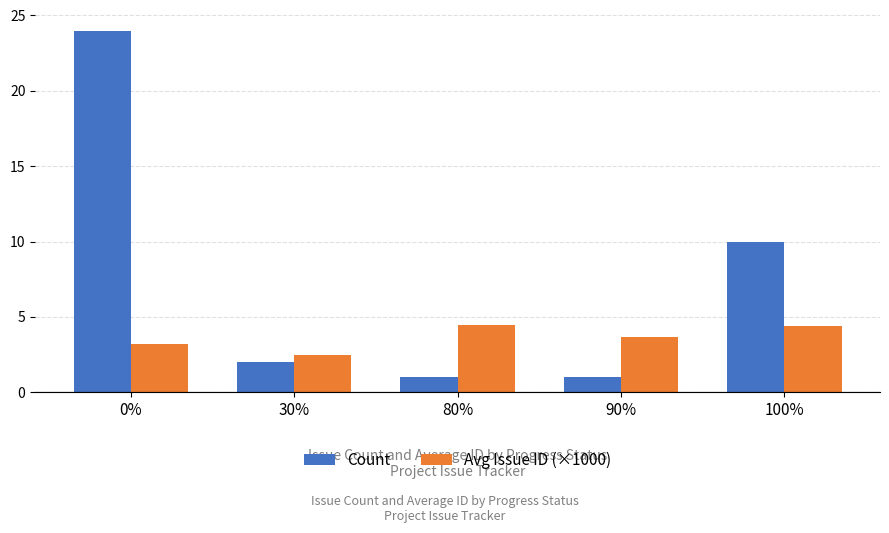

True or false: Avg Issue ID (×1000) has a value of 2.4 at 30%.

True